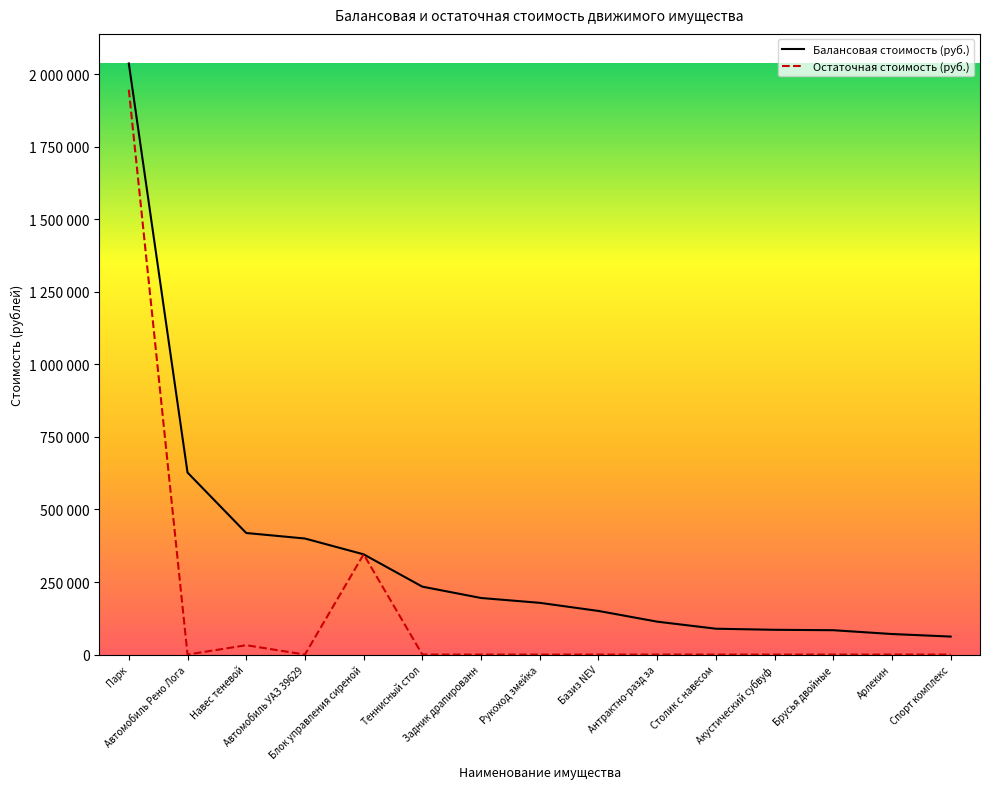

Does the chart have visible grid lines?

No